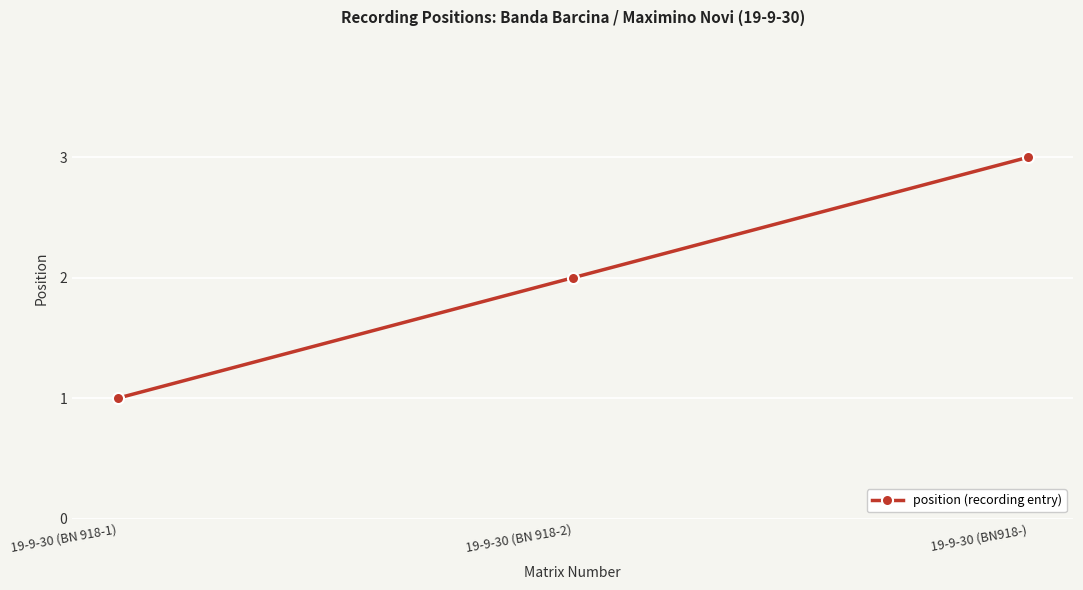

What is the label of the 3rd point from the left?

19-9-30 (BN918-)